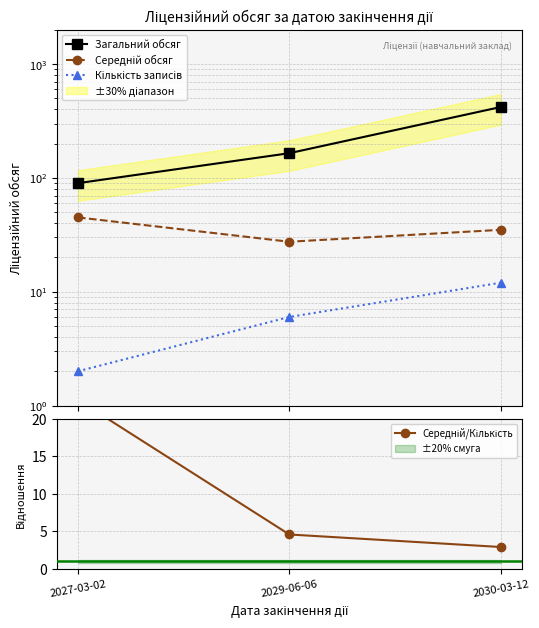

What position from the right is 2030-03-12?

1